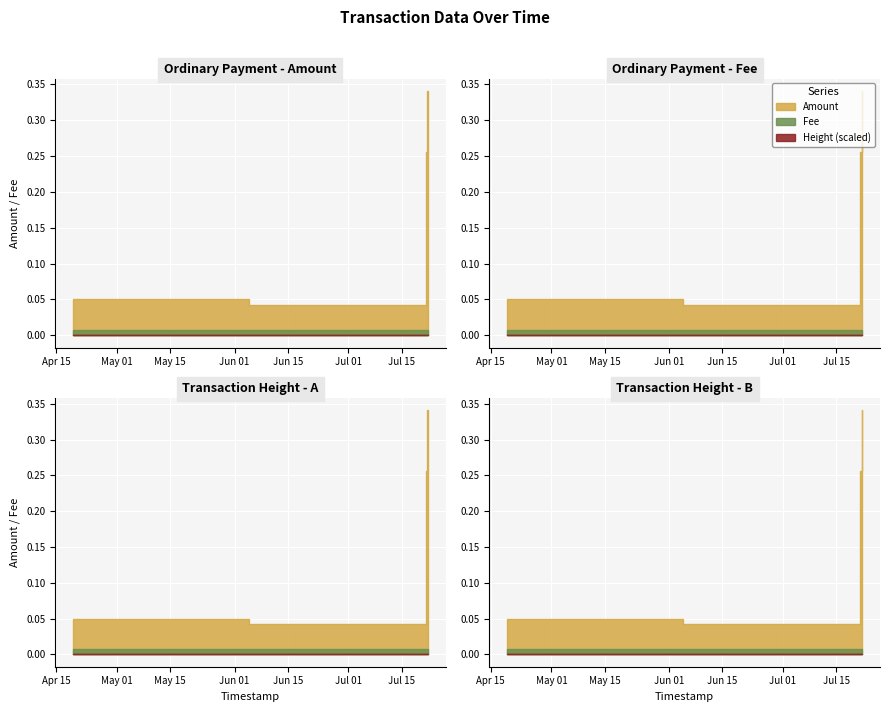

What is the label of the 2nd point from the left?

2019-07-21 15:59:03